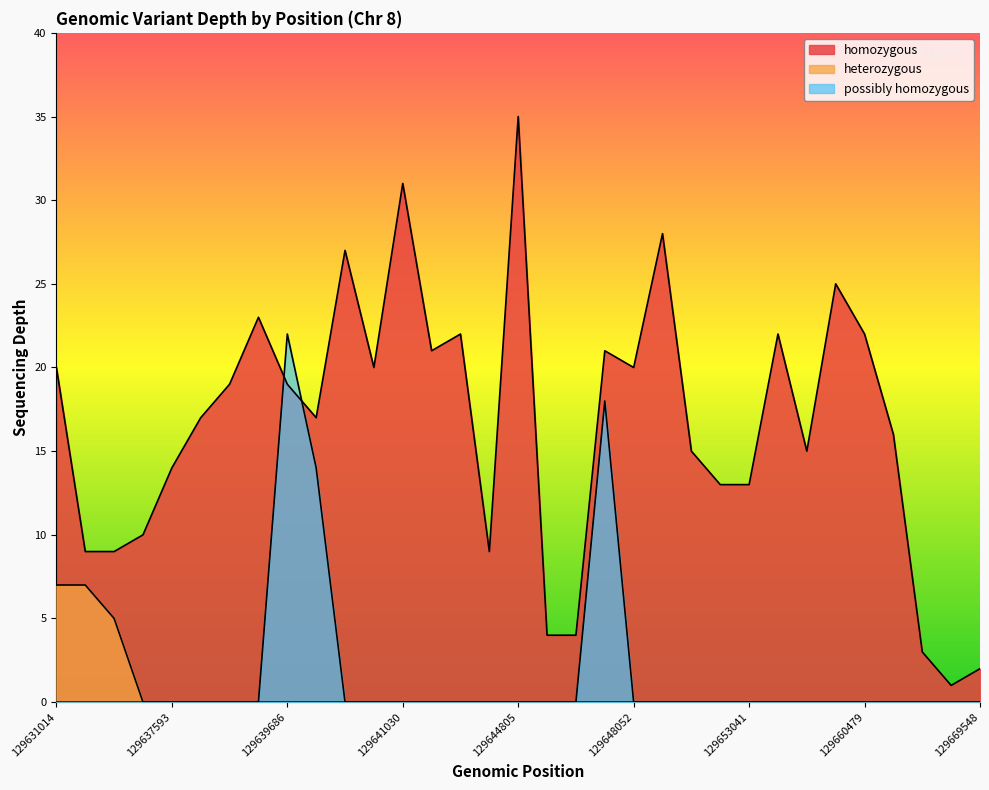

True or false: heterozygous has more than 2 interior local peaks.

False